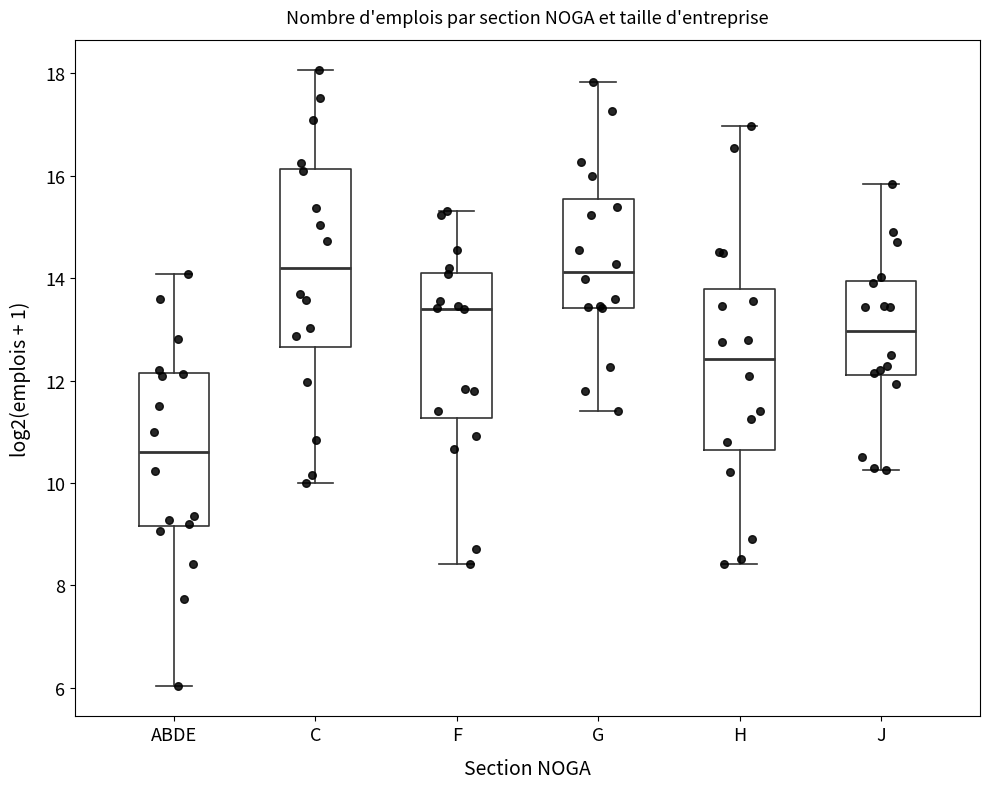

Which box has the lowest median line?

ABDE